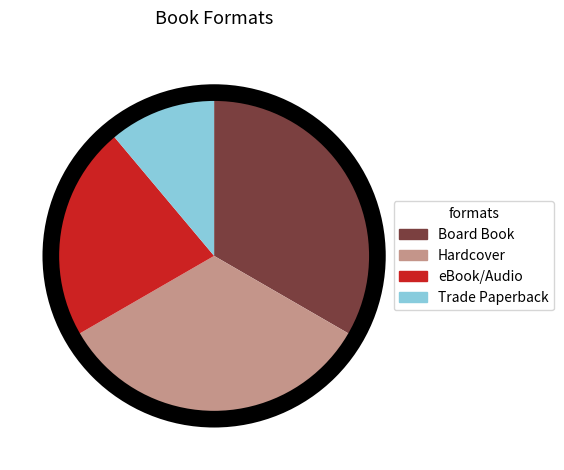

Is there any slice that represents more than half of the pie?

No